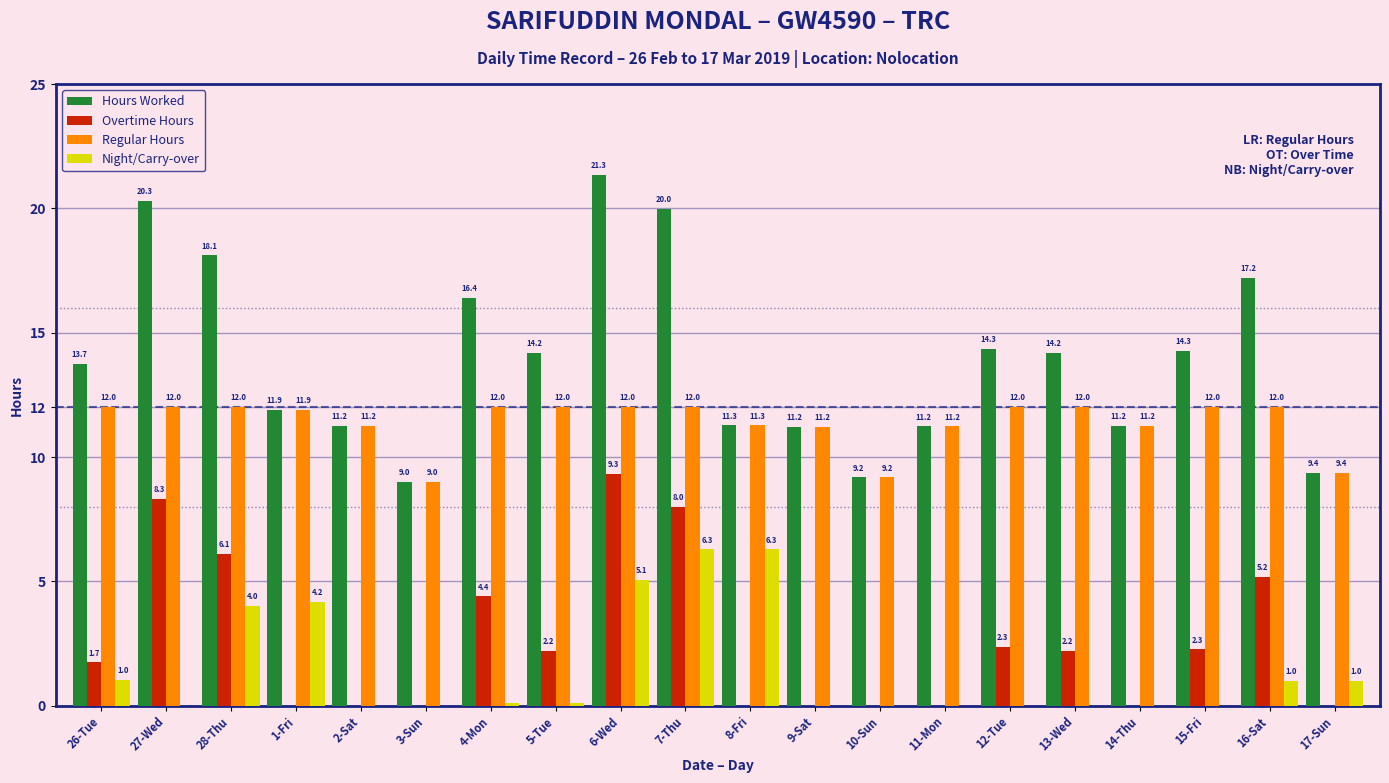

The Overtime Hours series shows 0.0 at 14-Thu. True or false?

True